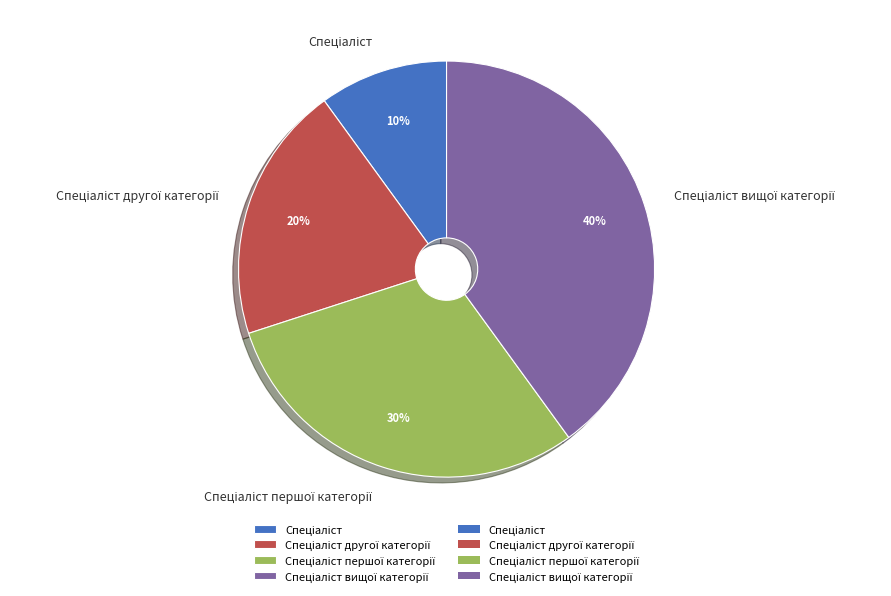

Is there a majority slice in this chart?

No